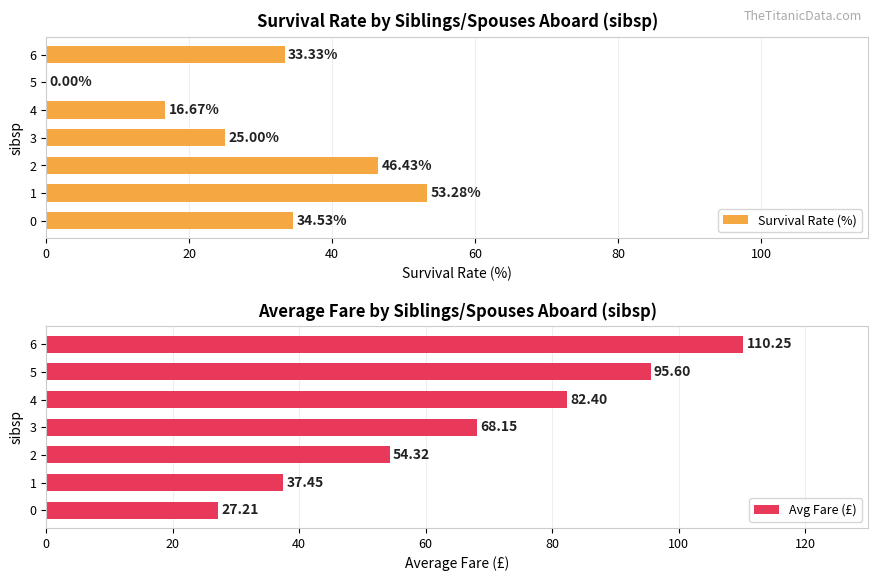

Rank the categories by Avg Fare (£) value from lowest to highest.

0, 1, 2, 3, 4, 5, 6